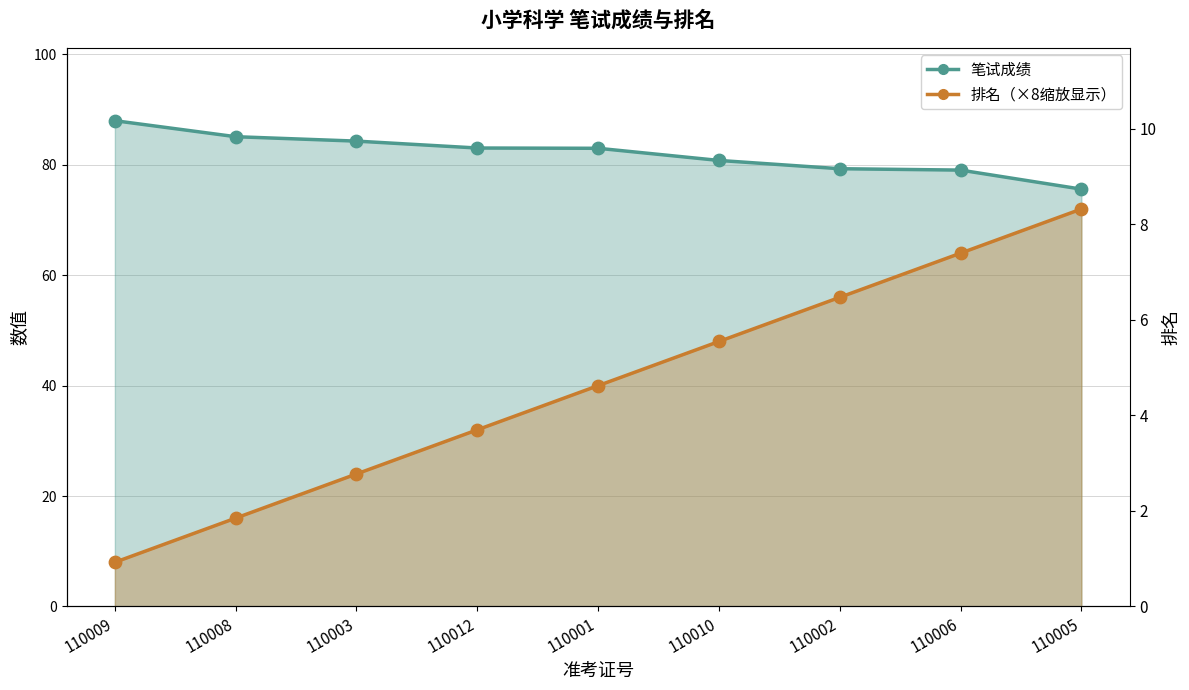

Which series reaches the maximum Y coordinate?

笔试成绩